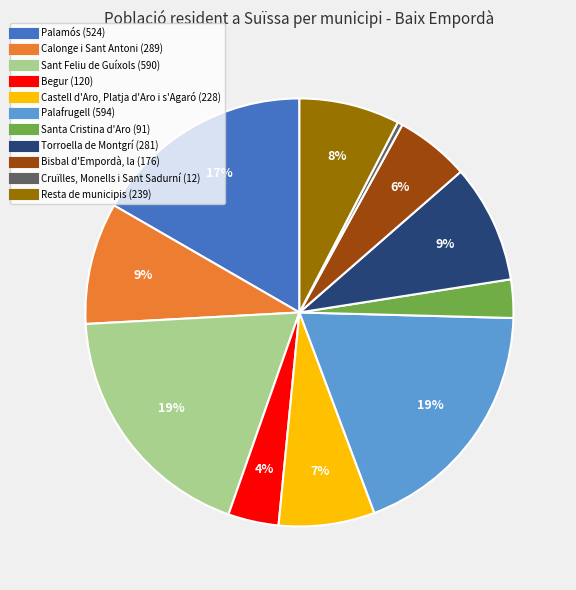

To the nearest percent, what percentage of the pie is Torroella de Montgrí?

9%